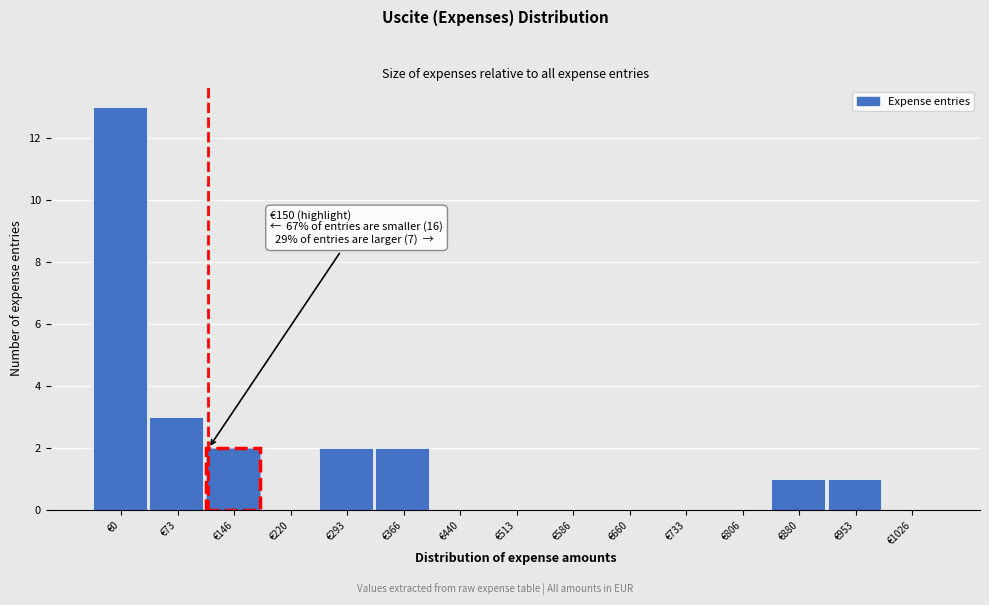

Reading left to right, what are all the values shown in this chart?

€0=13	€73=3	€146=2	€220=0	€293=2	€366=2	€440=0	€513=0	€586=0	€660=0	€733=0	€806=0	€880=1	€953=1	€1026=0